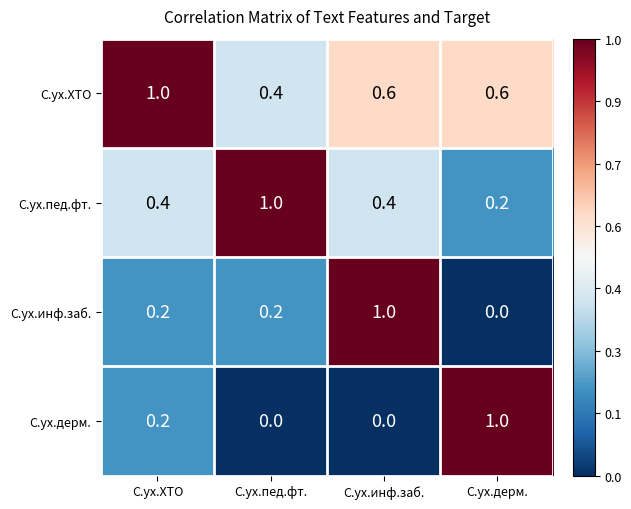

What is the maximum value for С.ух.дерм.?

1.0